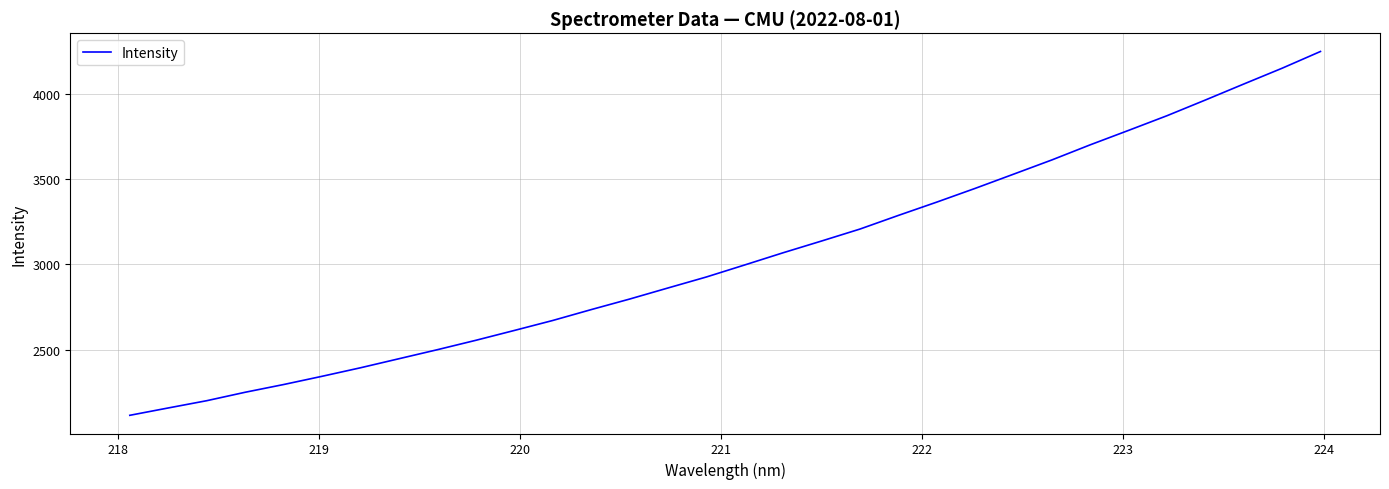

What is the difference between the maximum and minimum values?

2139.4